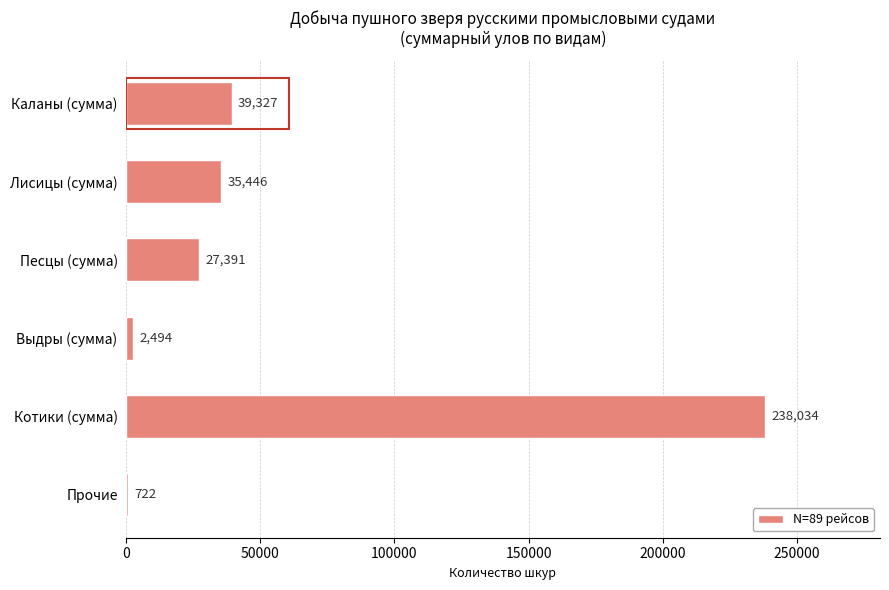

Reading top to bottom, transcribe all the data shown in this chart.

Каланы (сумма)=39327	Лисицы (сумма)=35446	Песцы (сумма)=27391	Выдры (сумма)=2494	Котики (сумма)=238034	Прочие=722